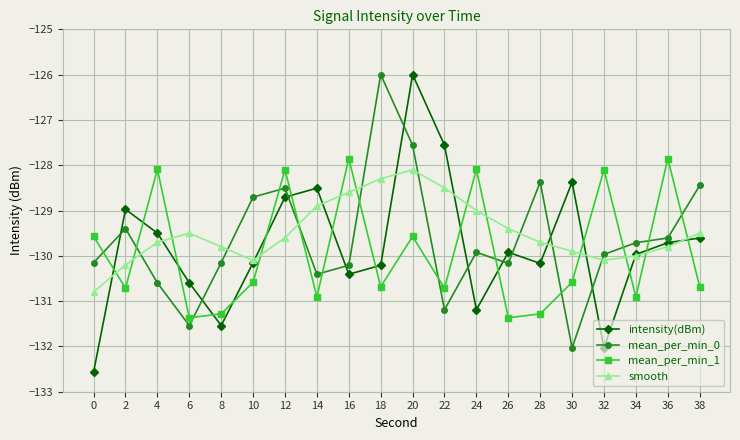

Where is intensity(dBm) nearest to the value -129?

2